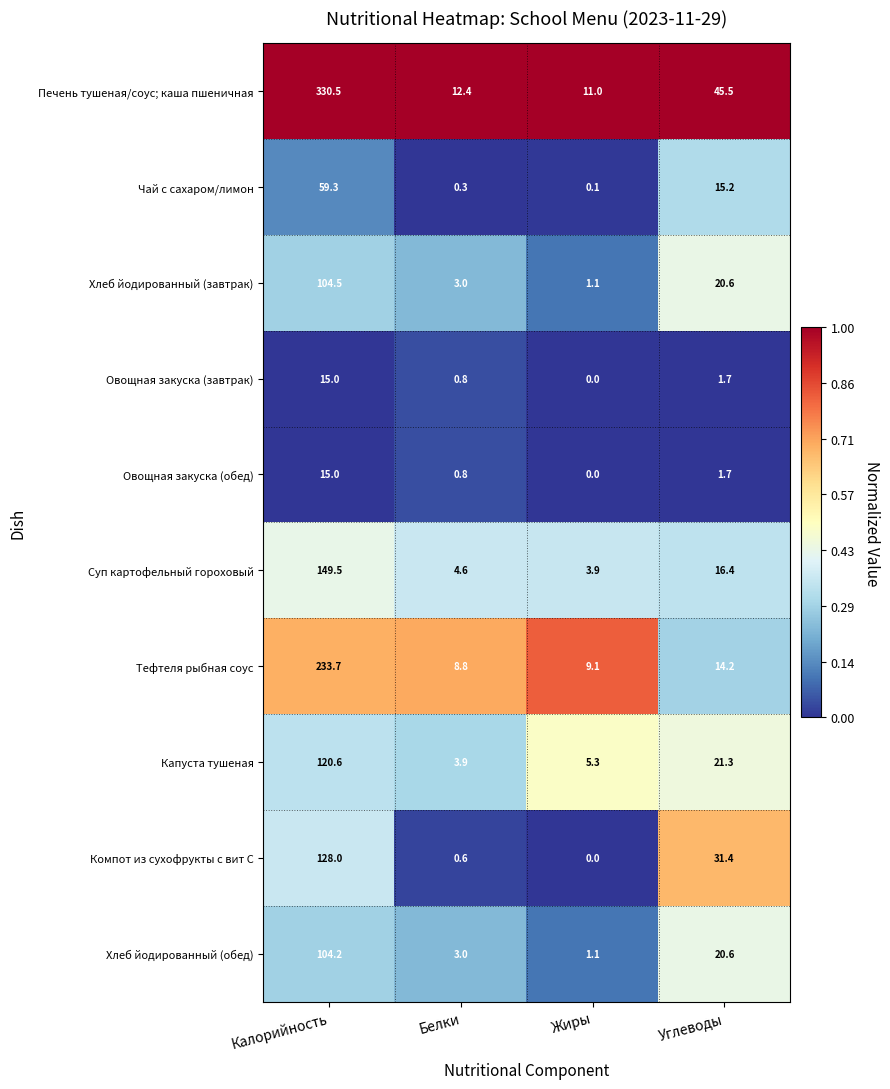

Where is Тефтеля рыбная соус nearest to the value 121?

Углеводы